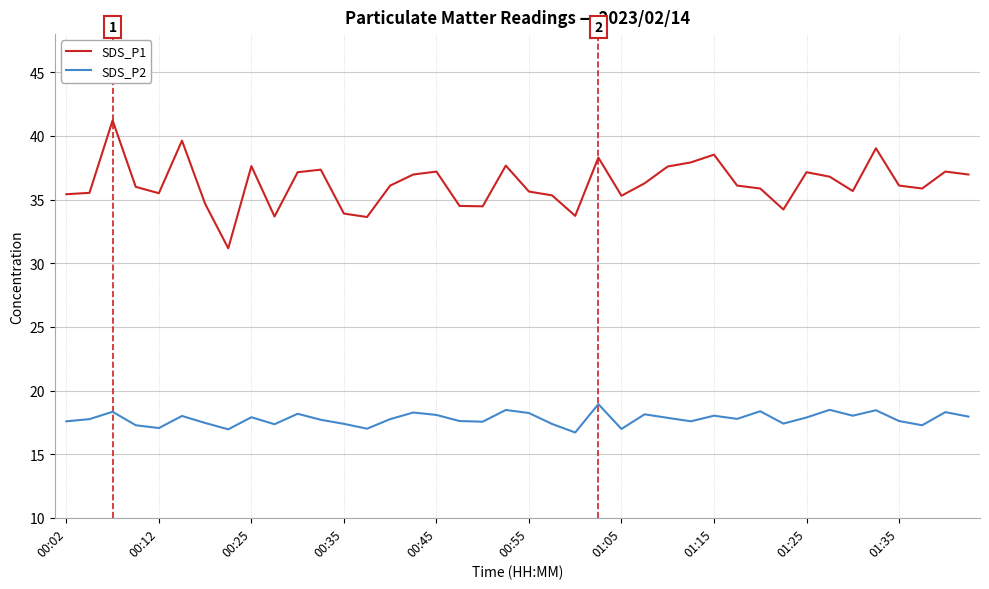

Rank the series by their average value, from highest to lowest.

SDS_P1, SDS_P2